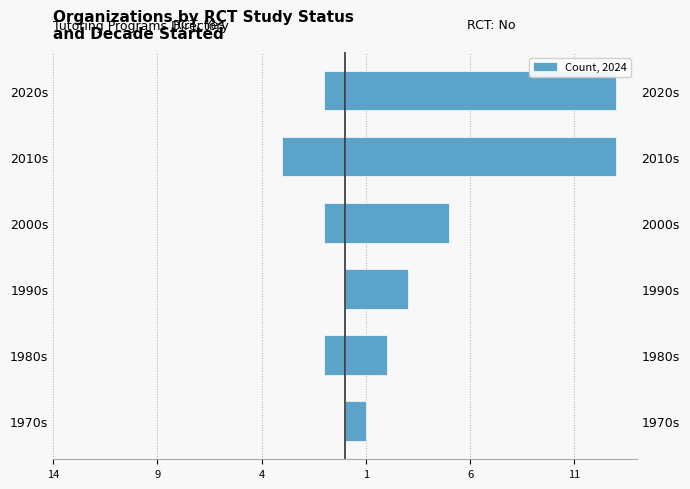

How many bars are there in each group?

2